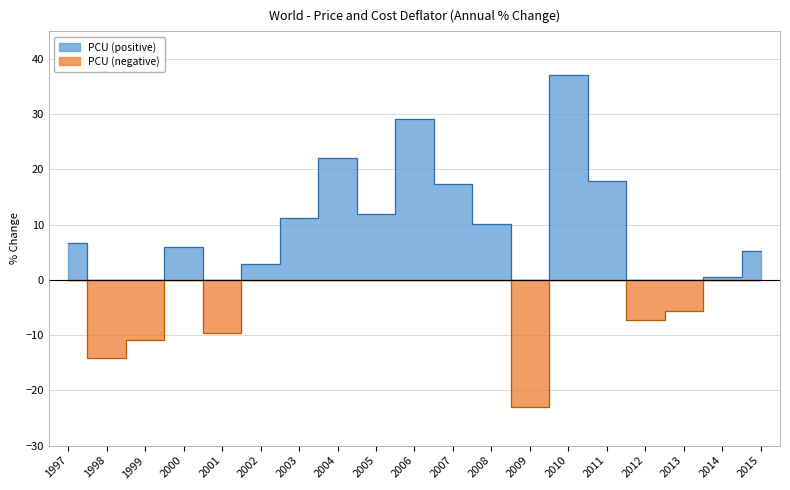

What is the sum of the PCU (positive) values at 2011 and 2010?

55.0